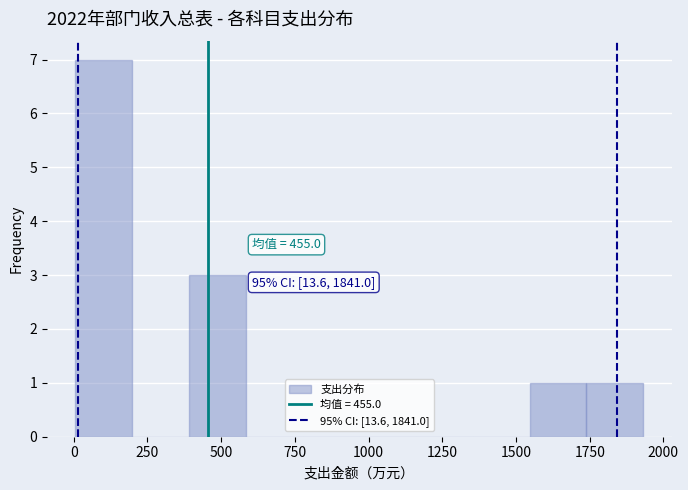

Around what value on the x-axis is the tallest bar? Give the approximate position of its centre, as read against the axis.

100